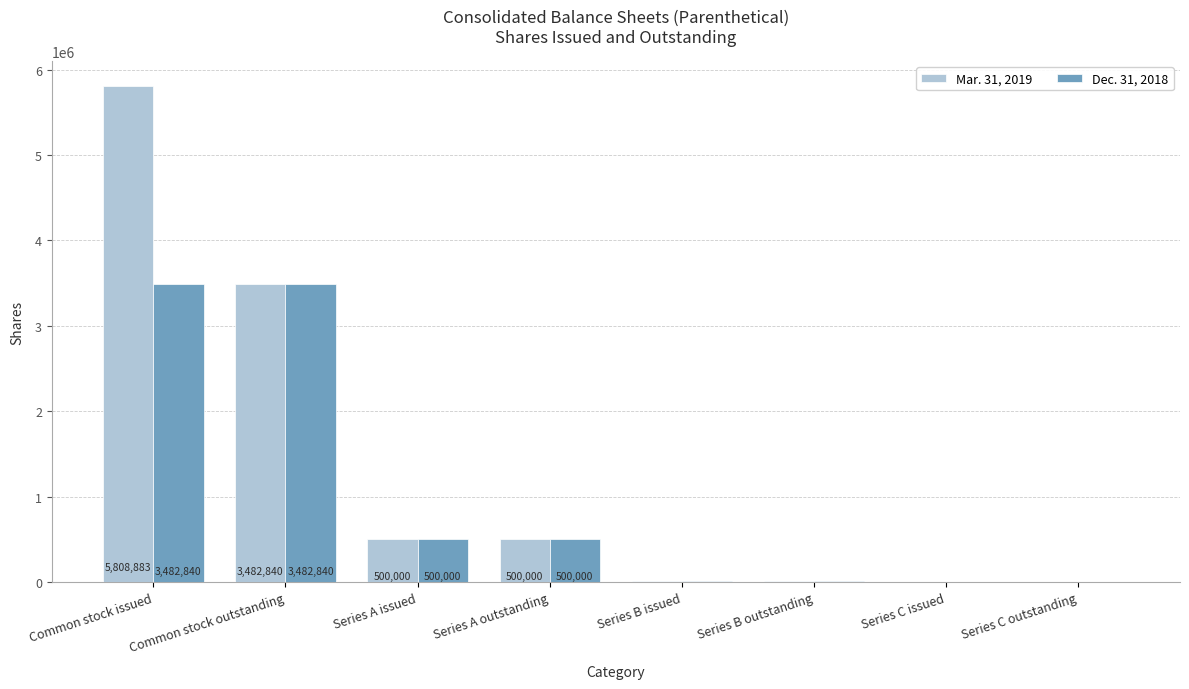

Where does the Dec. 31, 2018 series first go above 500000?

Common stock issued